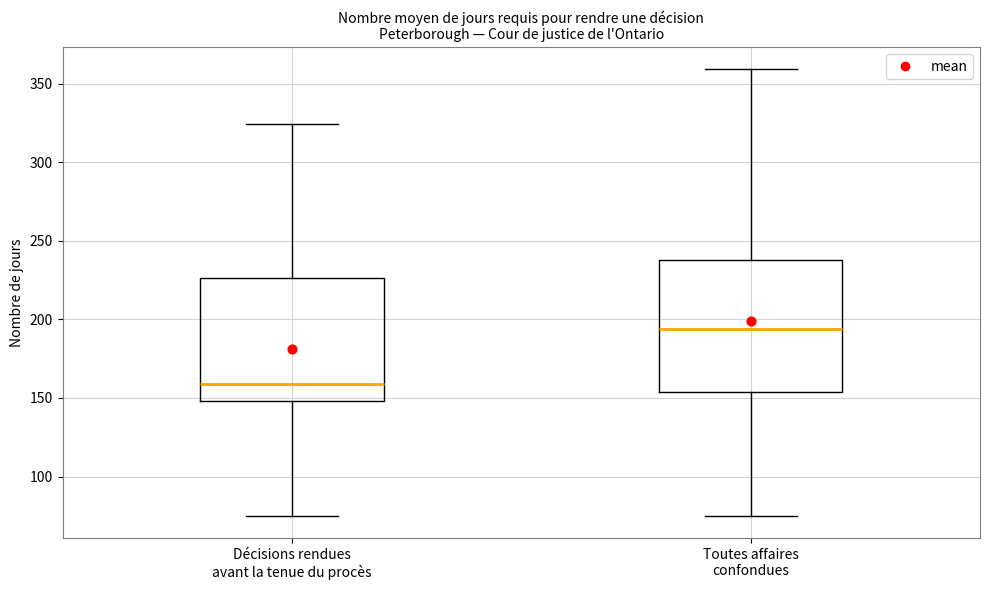

Where is the lower edge of the box for Toutes affaires confondues on the y-axis? The values are not printed on the chart, so give them approximately, as read against the axis.

155